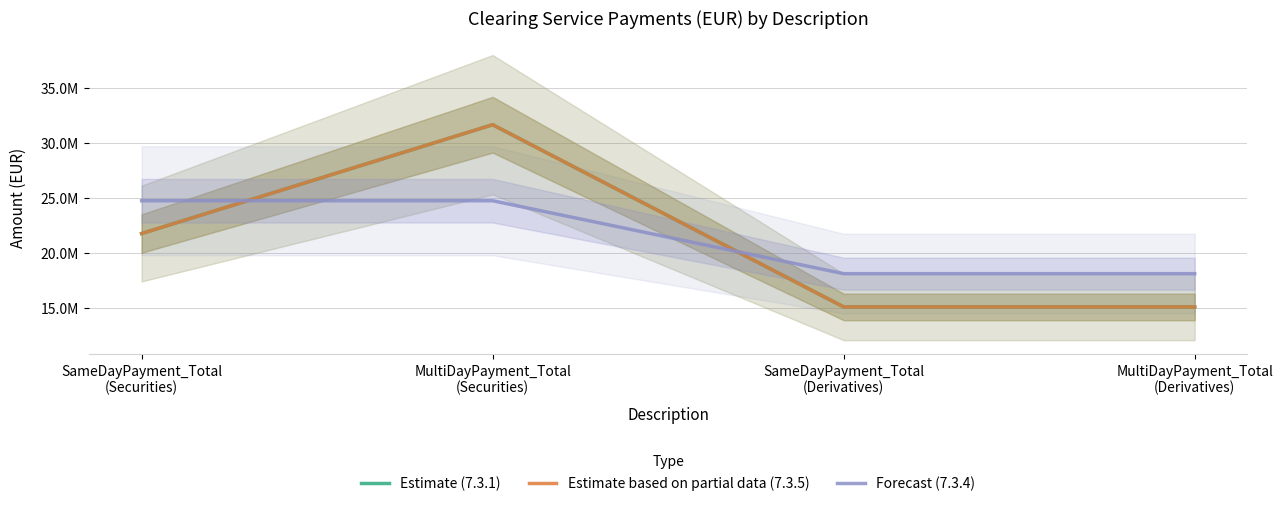

Is it true that Estimate (7.3.1) equals 11928472.6 at MultiDayPayment_Total
(Securities)?

False